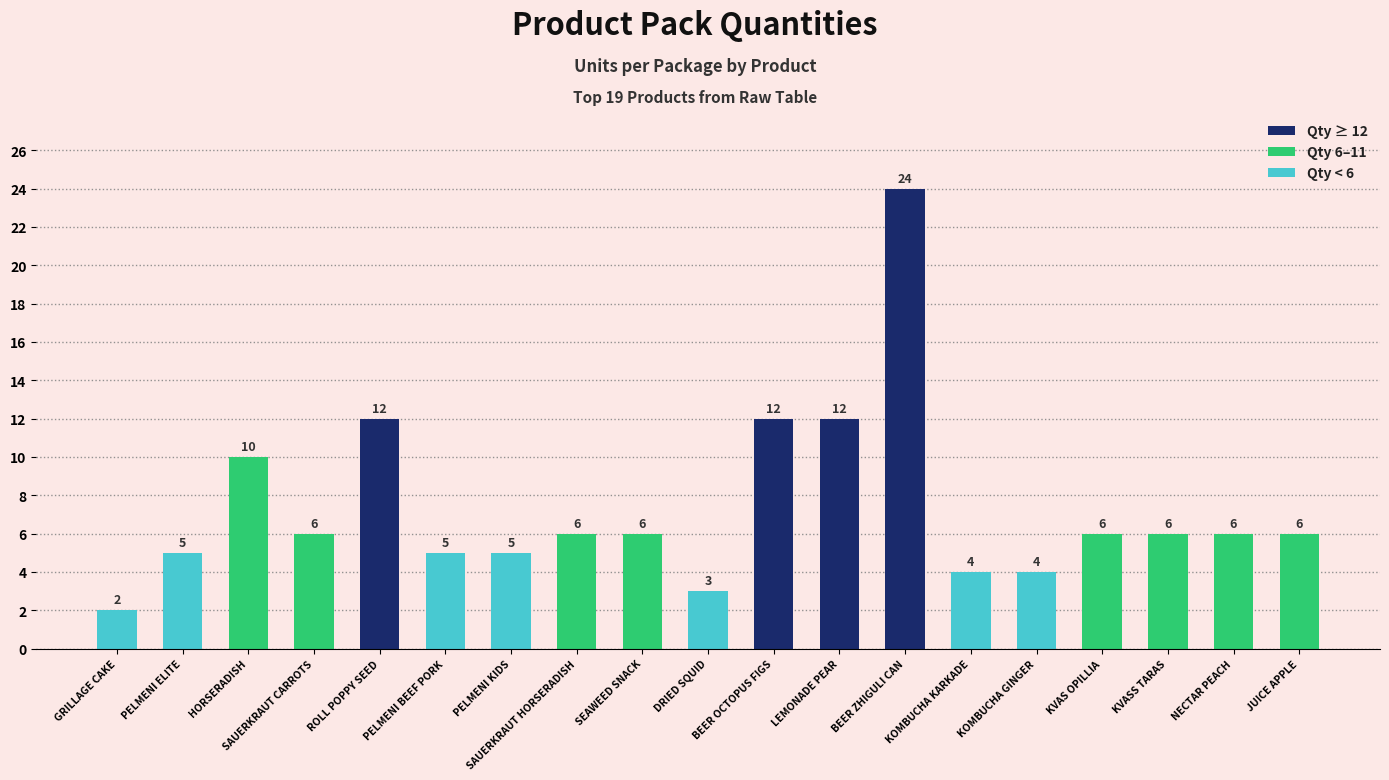

What position from the right is KVAS OPILLIA?

4